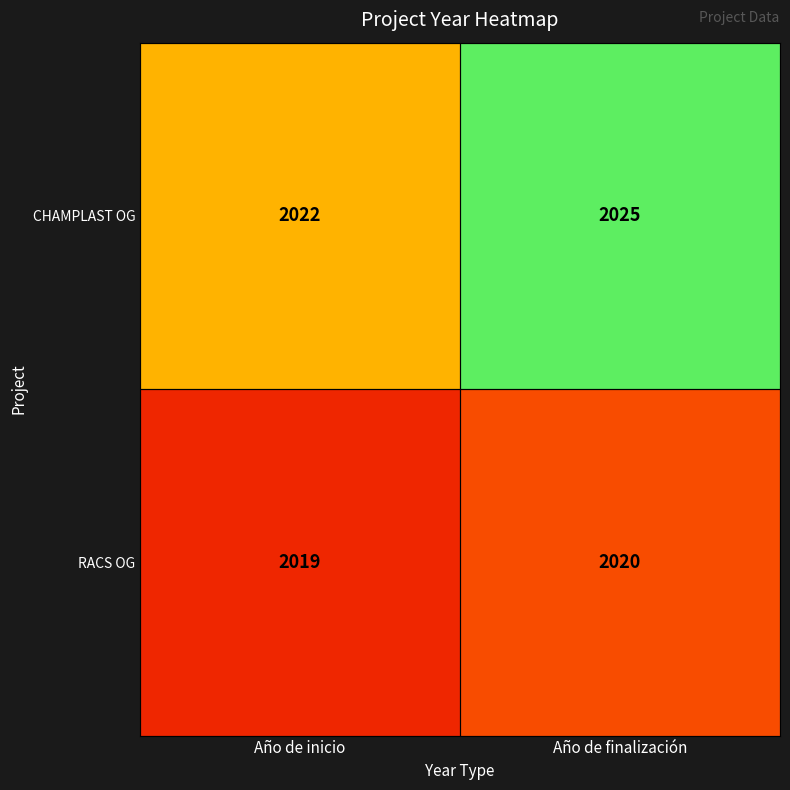

Which series has the widest spread of values?

CHAMPLAST OG